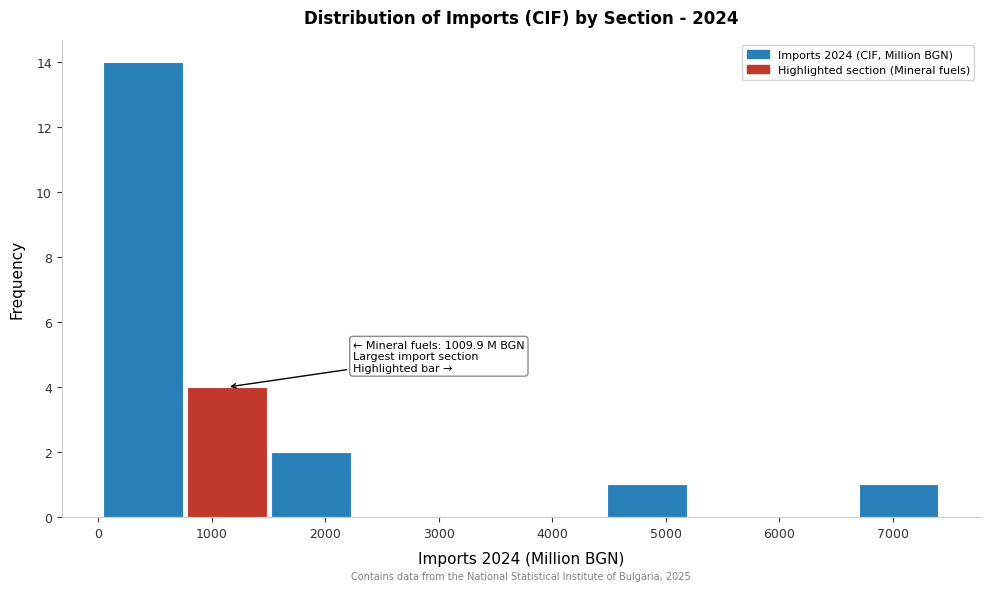

Over which range of the x-axis is the bar tallest?

0 to 800